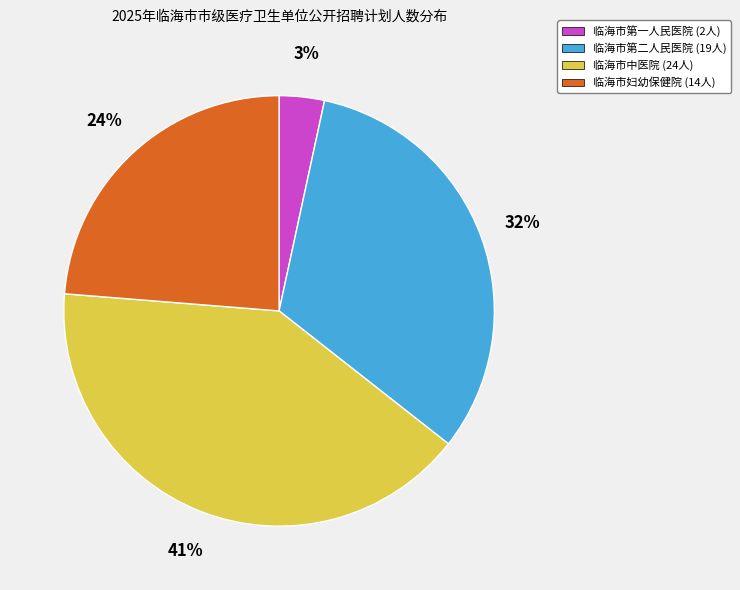

True or false: 临海市妇幼保健院 accounts for 37% of the total.

False